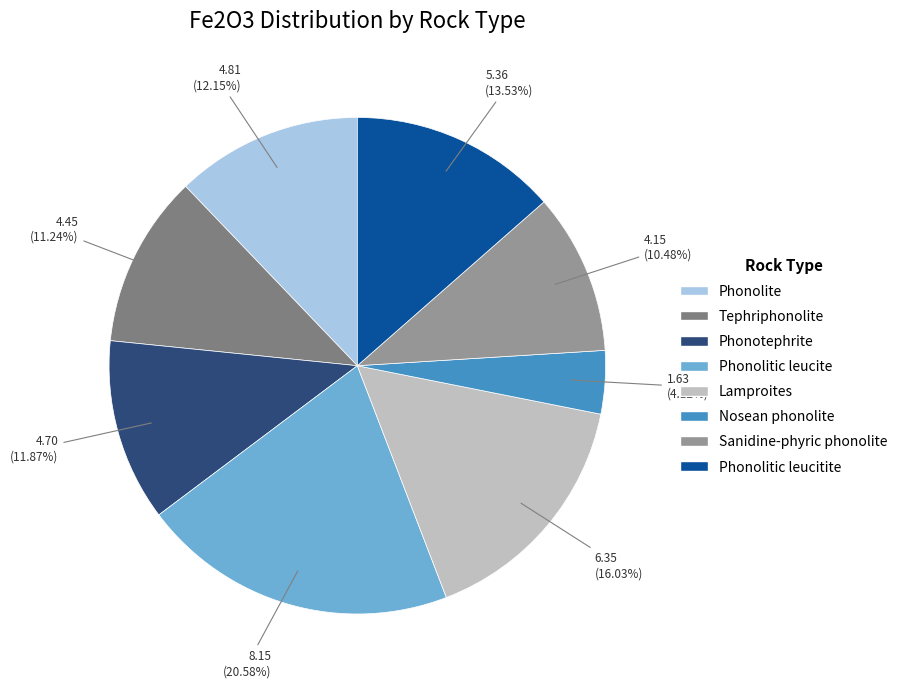

What portion of the pie excludes Phonolitic leucite?

79.4%